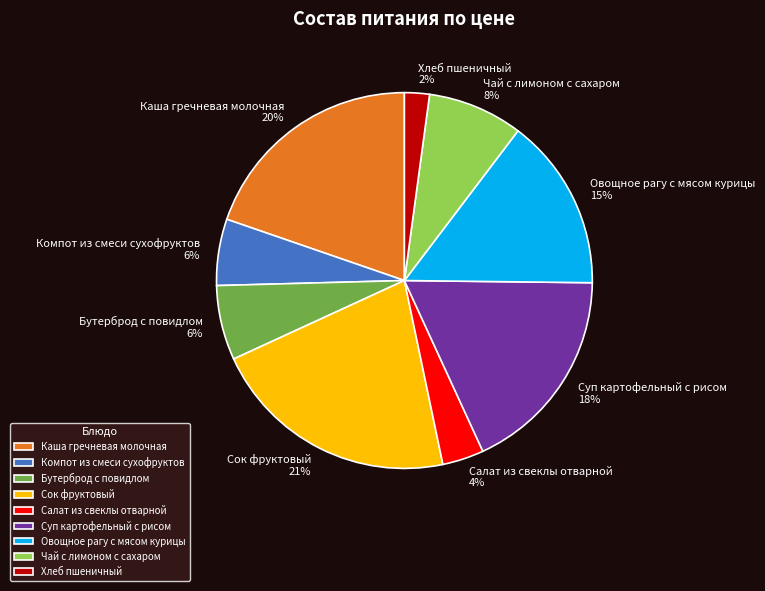

True or false: Овощное рагу с мясом курицы accounts for 15% of the total.

True